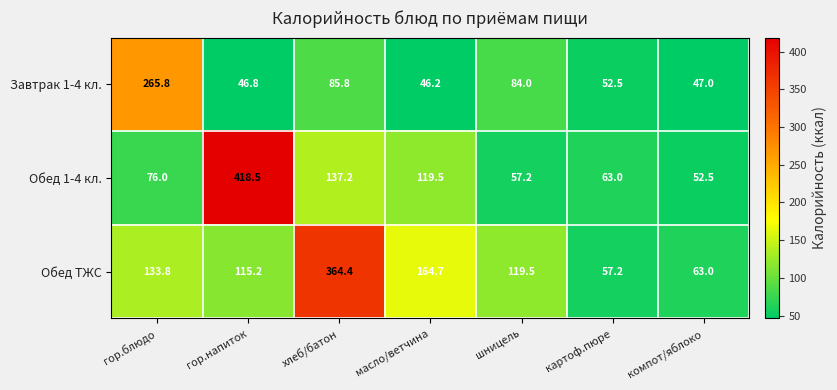

What is the difference between the maximum and second lowest values in the Завтрак 1-4 кл. series?

219.0